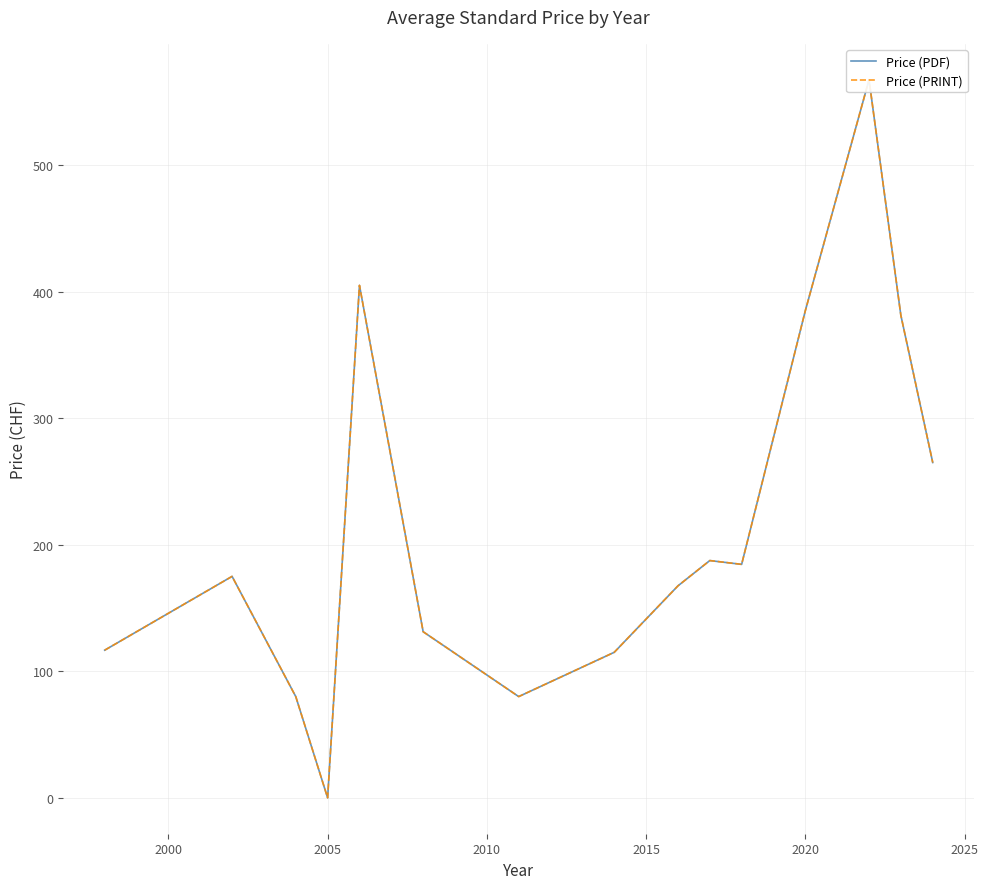

What are all the series names shown in the legend?

Price (PDF), Price (PRINT)